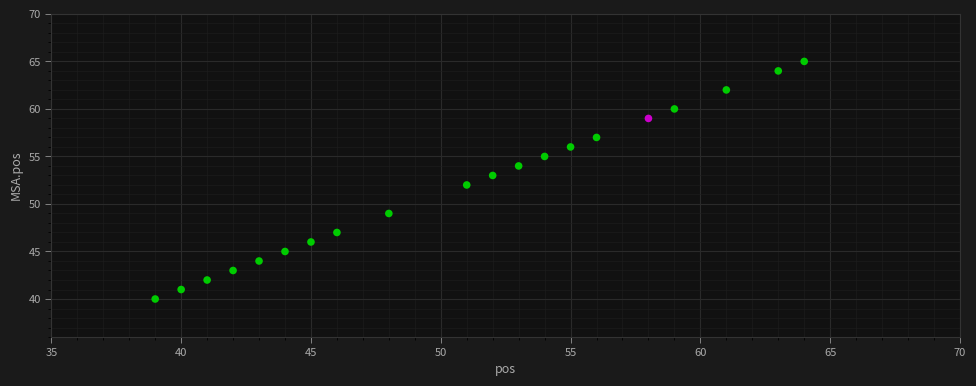

What is the range of X values (max minus min)?

25